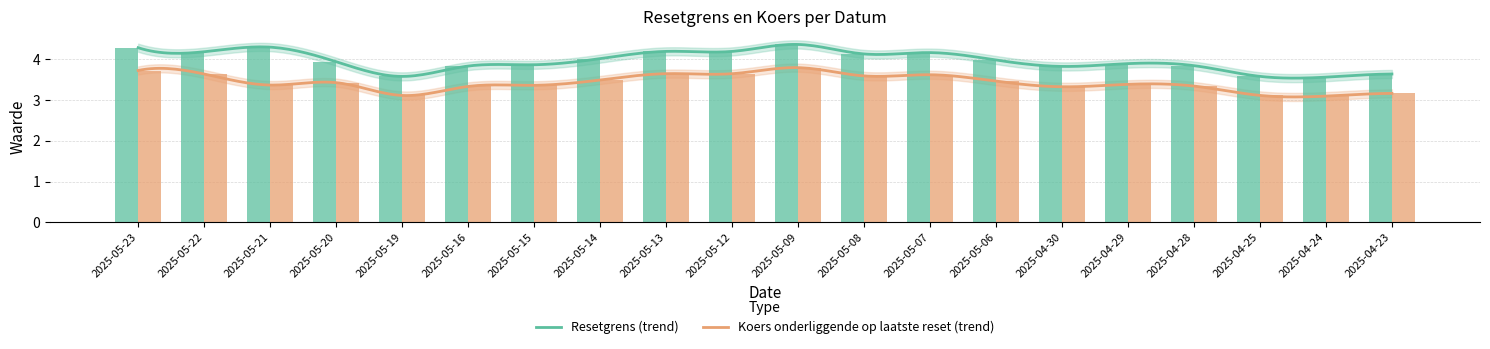

Is it true that Koers onderliggende op laatste reset equals 1.8 at 2025-04-29?

False